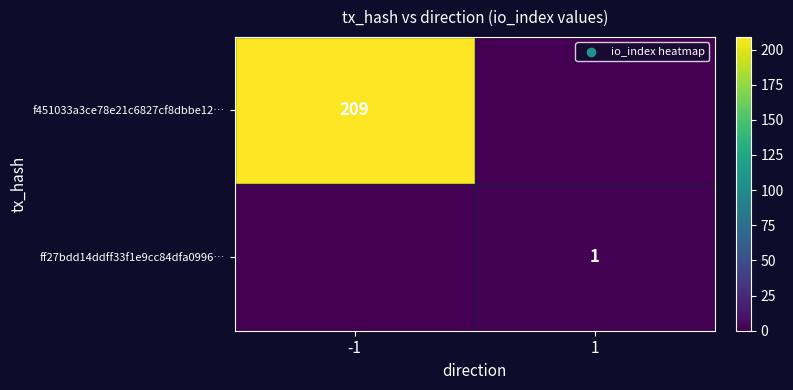

At which category is the sum across all series the highest?

-1